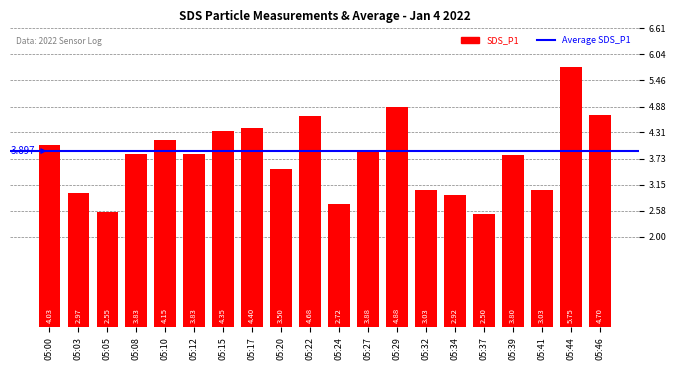

Rank the categories by value from highest to lowest.

05:44, 05:29, 05:46, 05:22, 05:17, 05:15, 05:10, 05:00, 05:27, 05:08, 05:12, 05:39, 05:20, 05:32, 05:41, 05:03, 05:34, 05:24, 05:05, 05:37